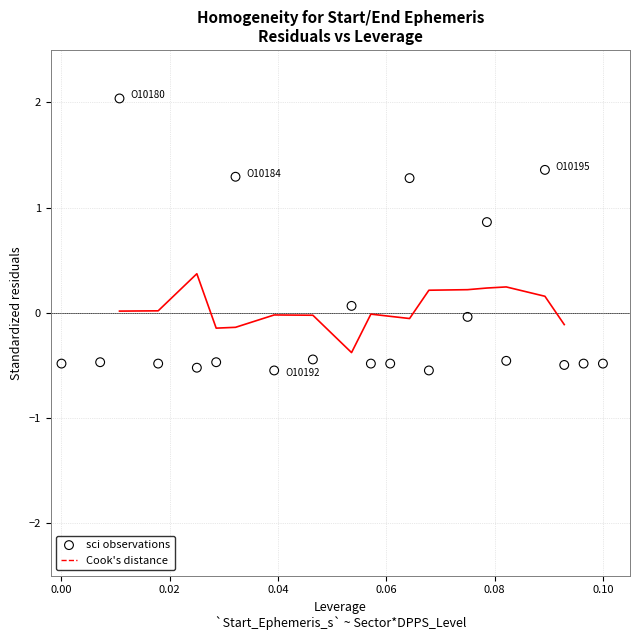

What is the range of Y values (max minus min)?

2.6